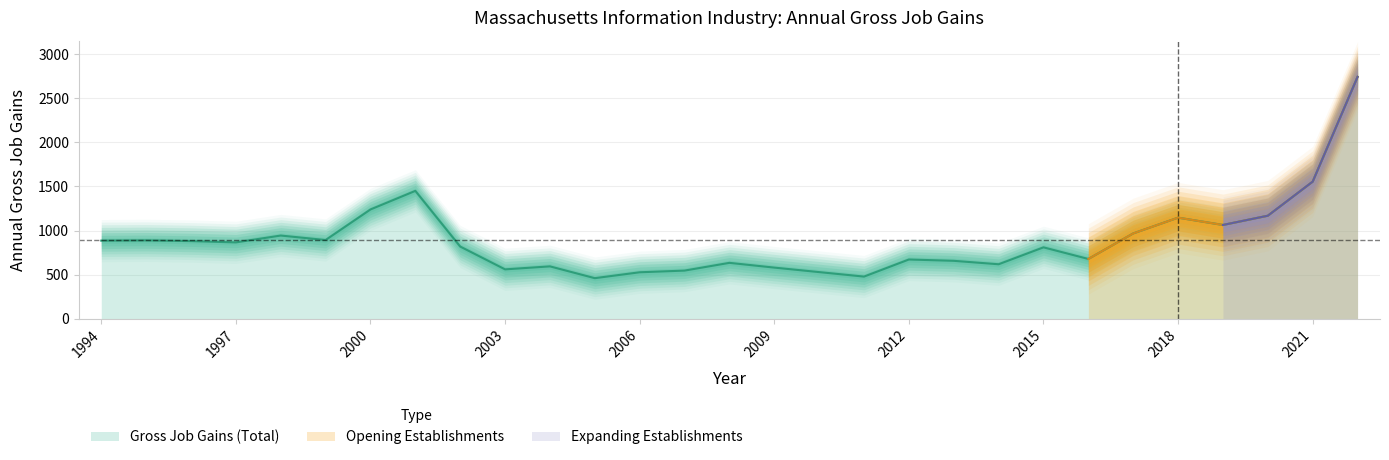

True or false: Gross Job Gains (Opening) and Gross Job Gains (Total) intersect in this chart.

False